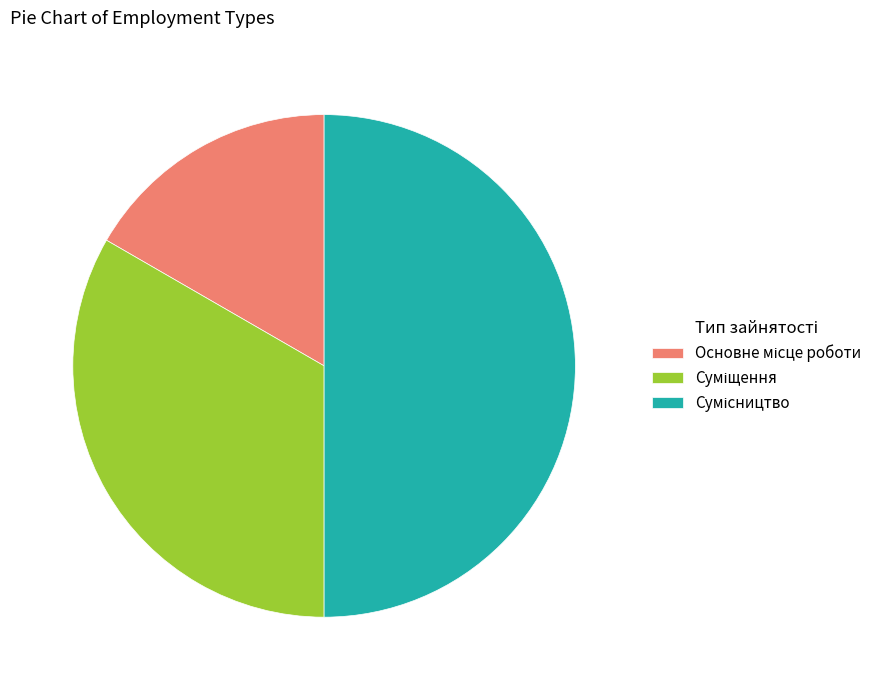

How many segments does this pie chart have?

3